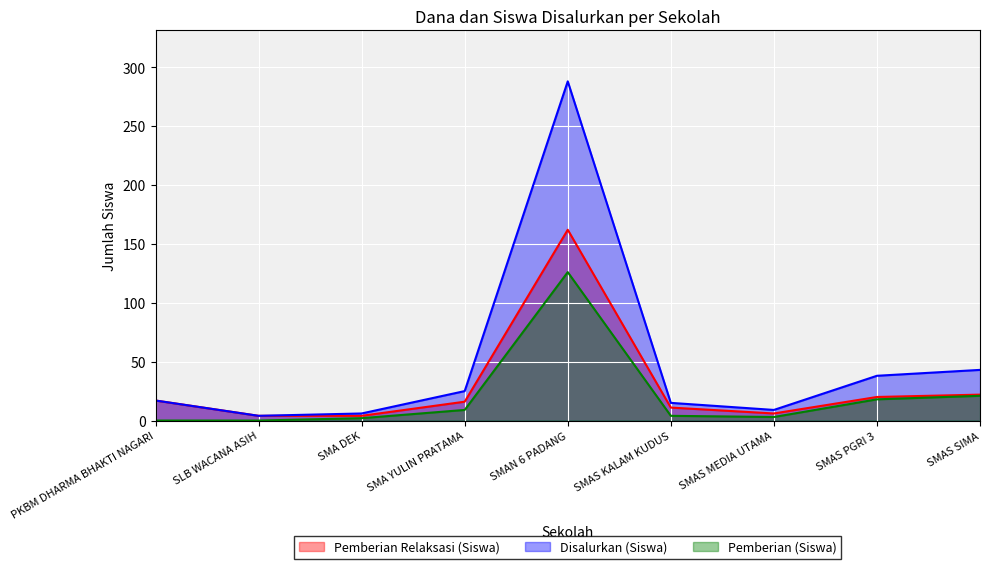

What is the maximum value shown in the chart?

288